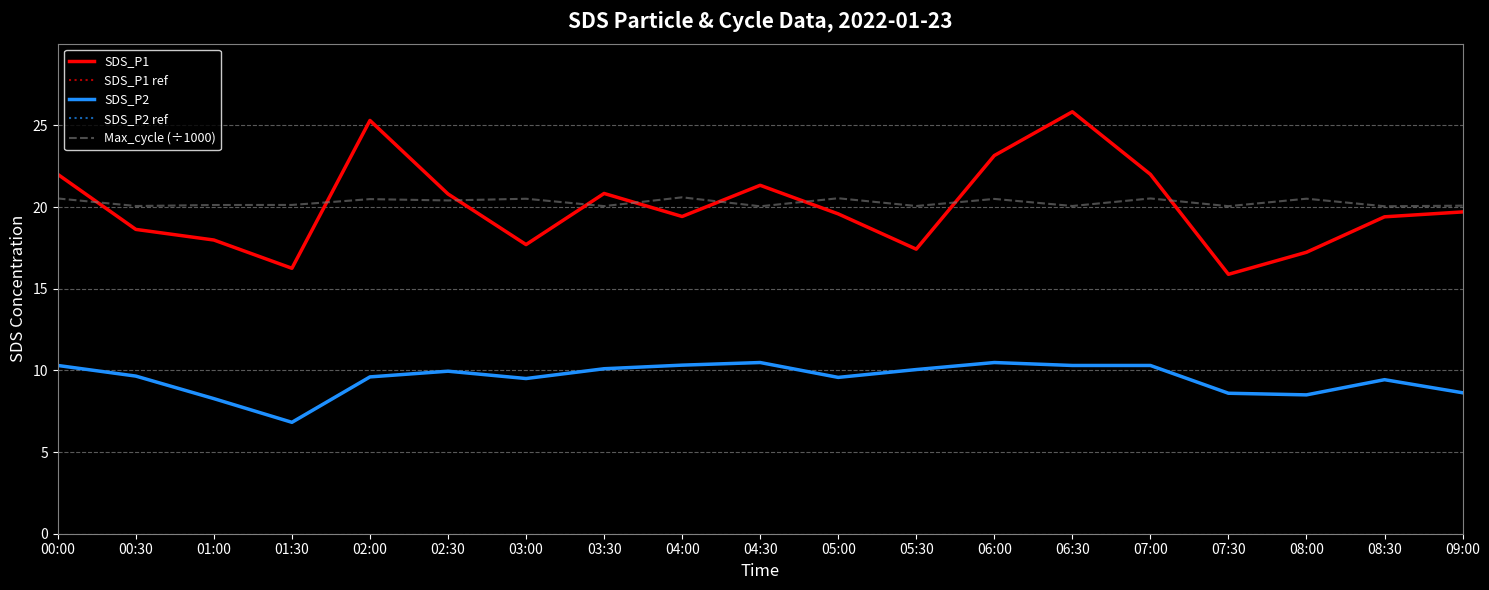

At which category does SDS_P1 reach its first local peak?

02:00